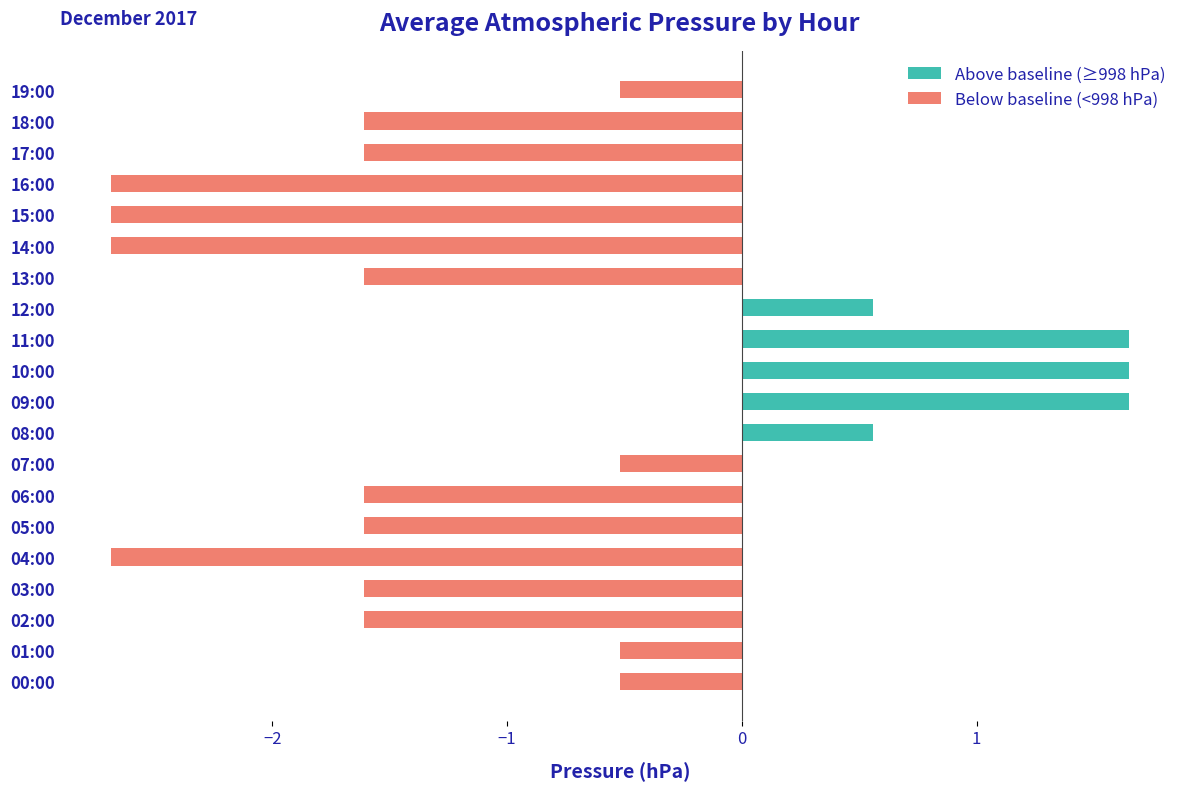

Which series has the largest total across all categories?

Above baseline (≥998 hPa)